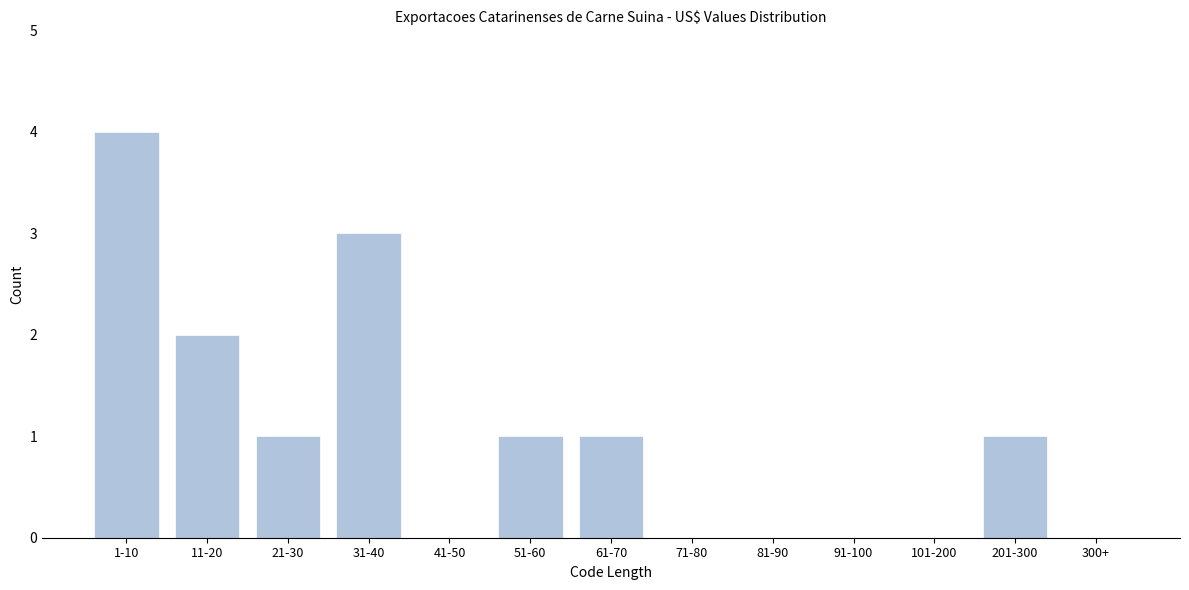

Reading left to right, list all the values displayed in this chart.

1-10=4	11-20=2	21-30=1	31-40=3	41-50=0	51-60=1	61-70=1	71-80=0	81-90=0	91-100=0	101-200=0	201-300=1	300+=0